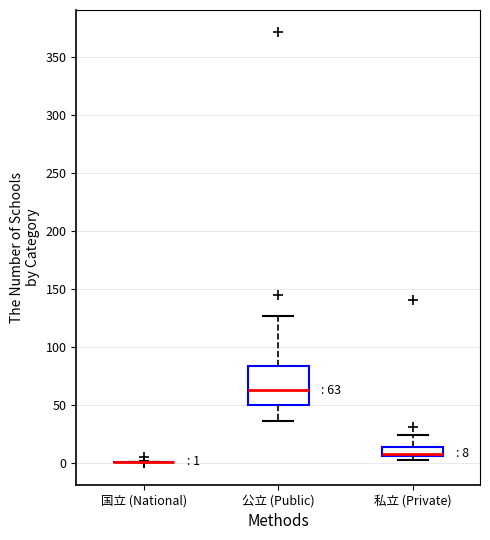

Which box is the tallest, from its lower edge to its upper edge?

公立 (Public)